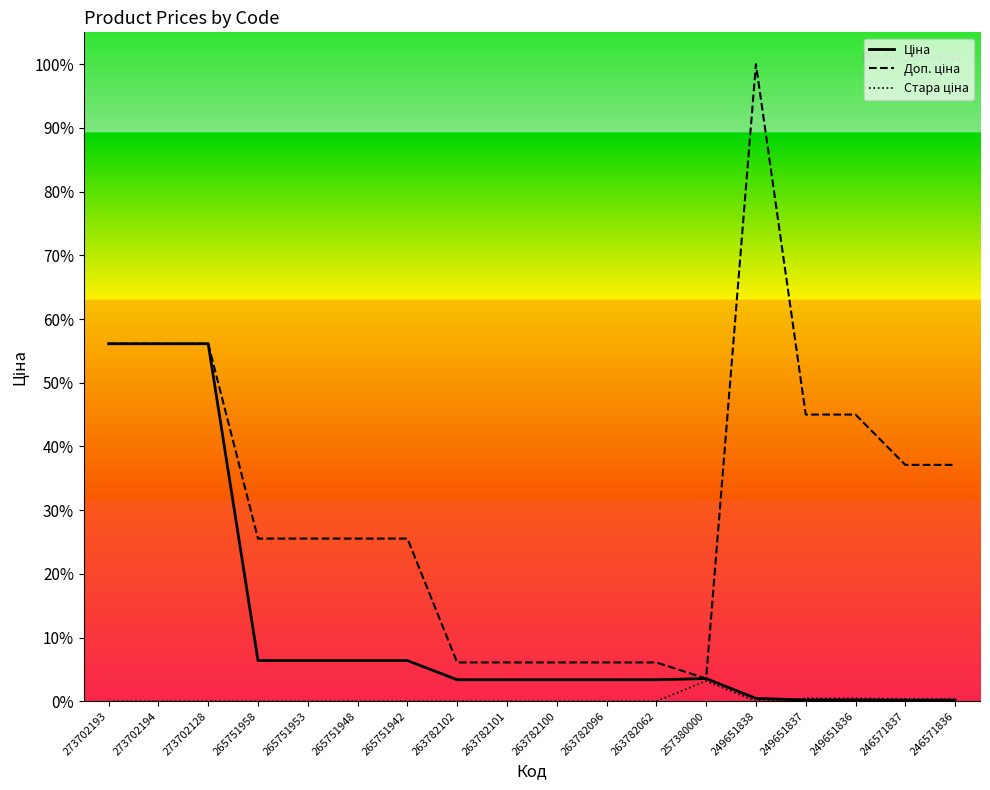

Does the chart display data point markers on the line(s)?

No